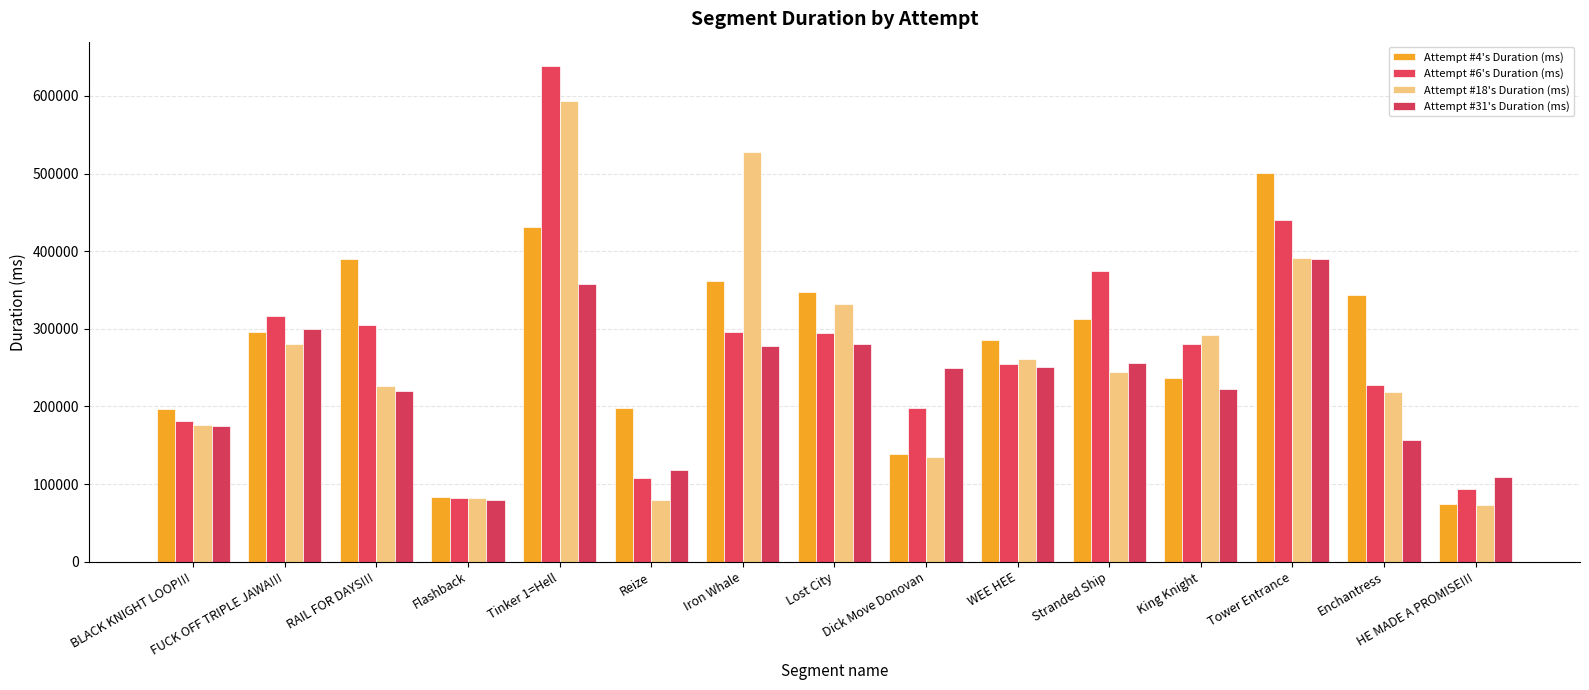

How many categories are shown in the chart?

15